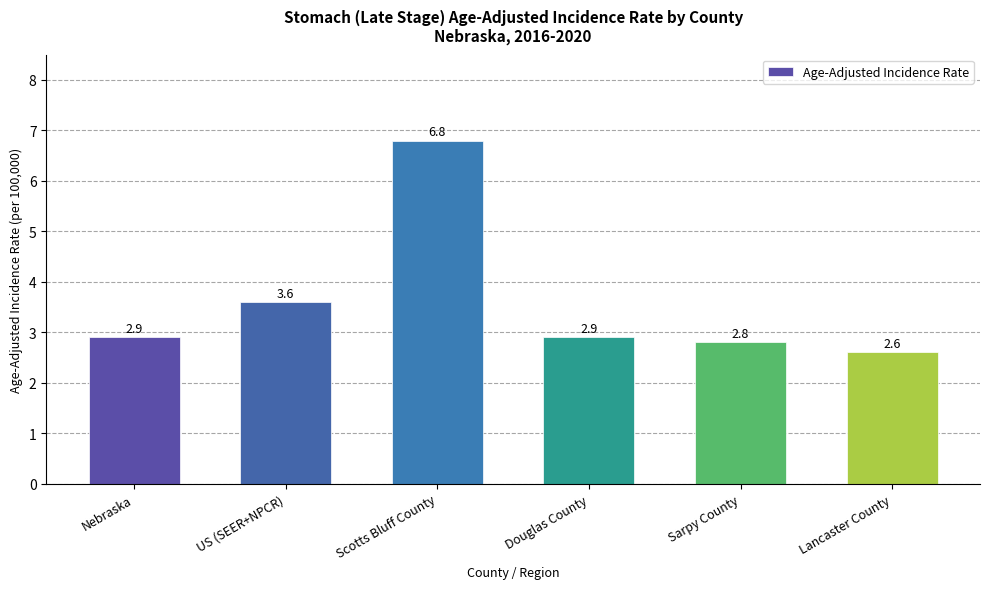

What is the value of the 5th bar from the left?

2.8